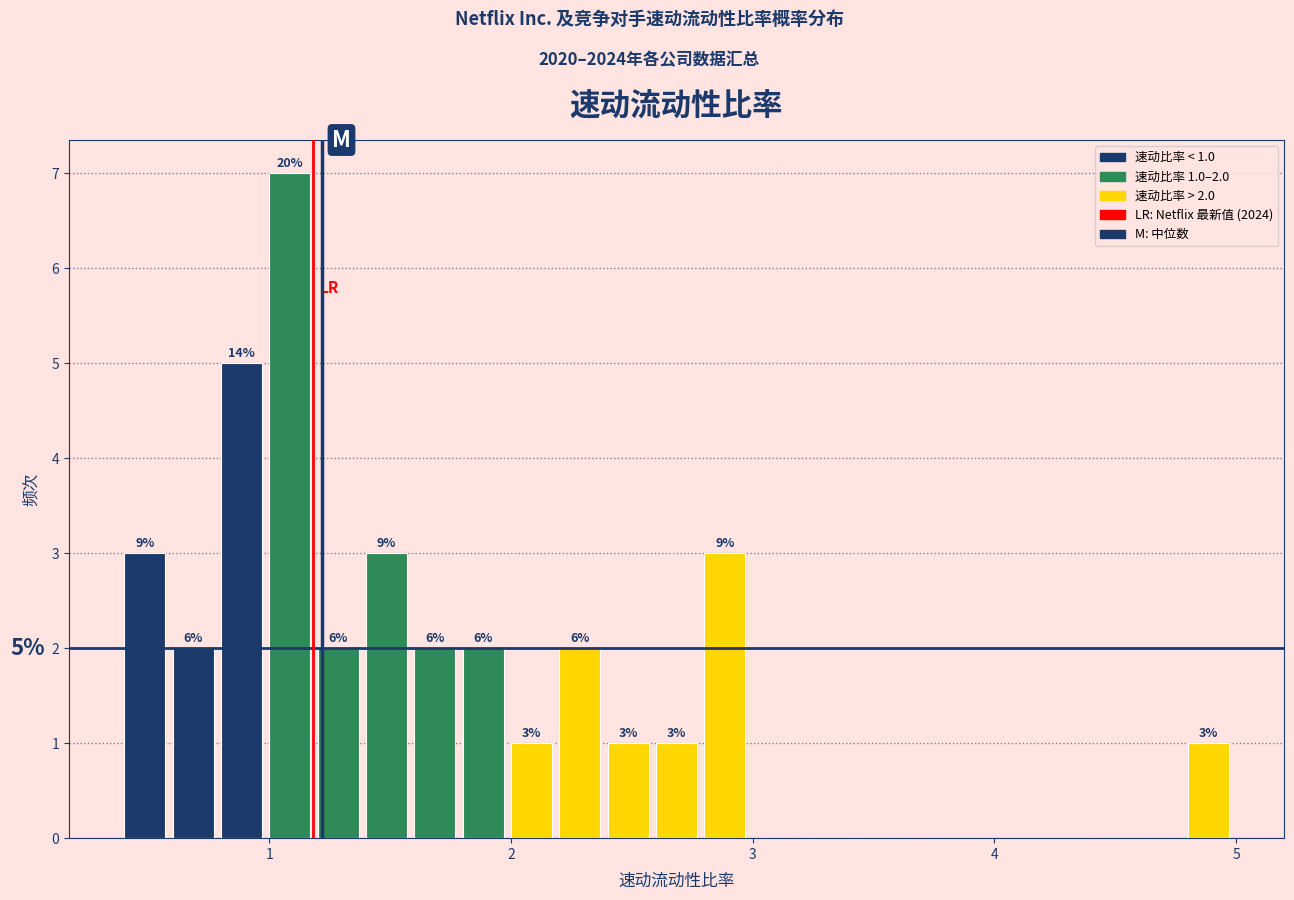

Around what value on the x-axis is the tallest bar? Give the approximate position of its centre, as read against the axis.

1.1